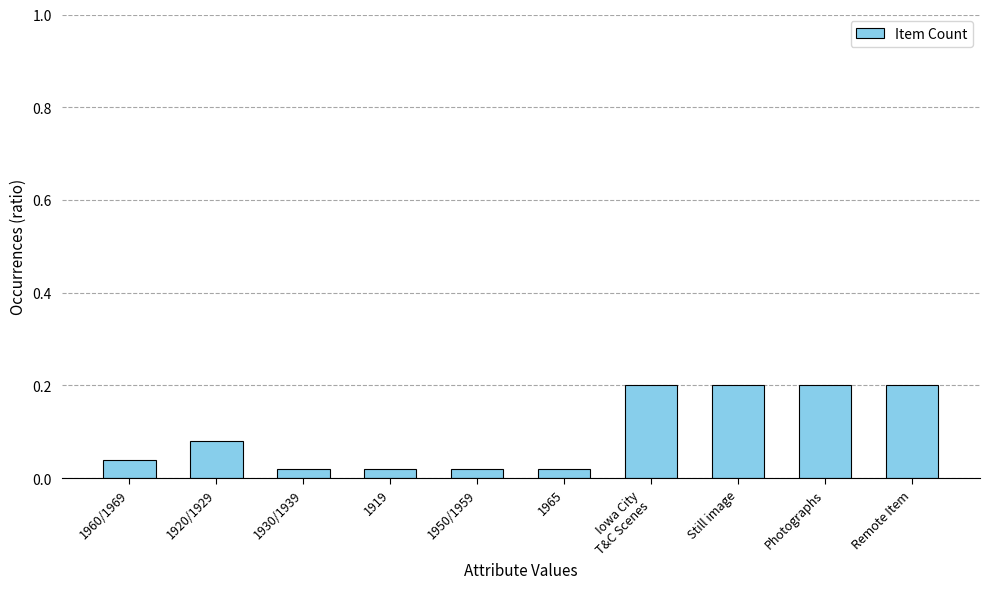

What is the label of the 5th bar from the left?

1950/1959